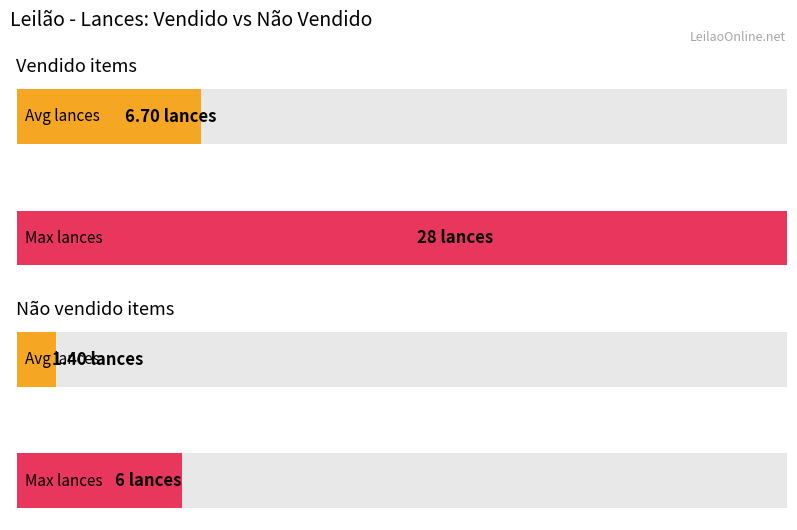

What are all the series names shown in the legend?

Vendido, Não vendido